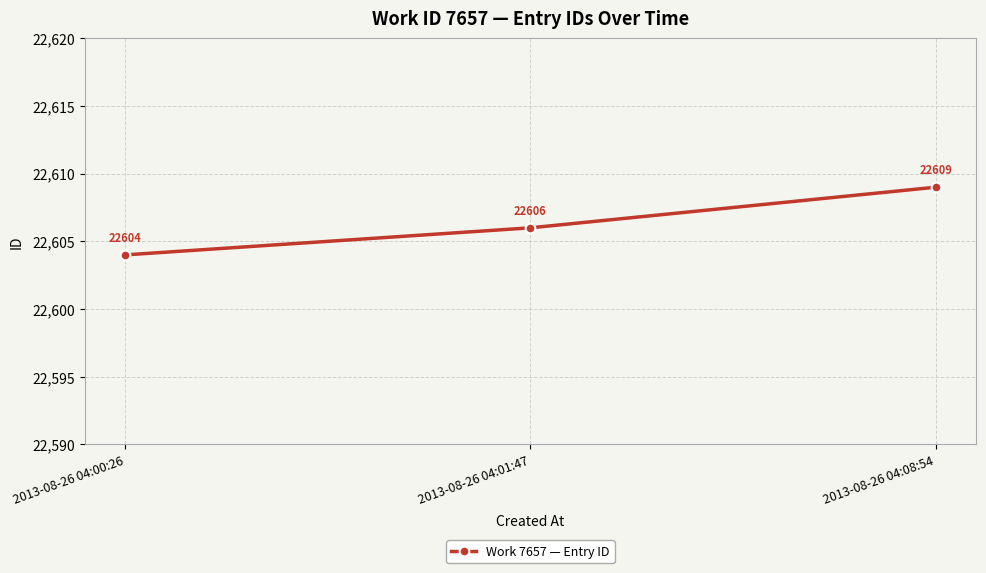

Between 2013-08-26 04:01:47 and 2013-08-26 04:08:54, which is larger?

2013-08-26 04:08:54